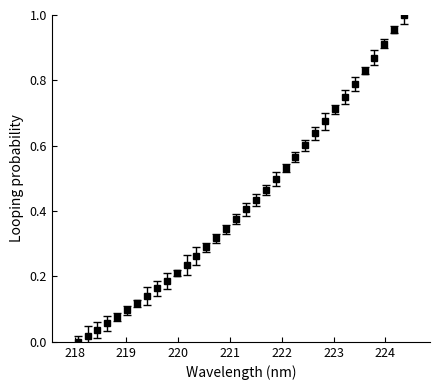

What is the sum of all values?

14.6